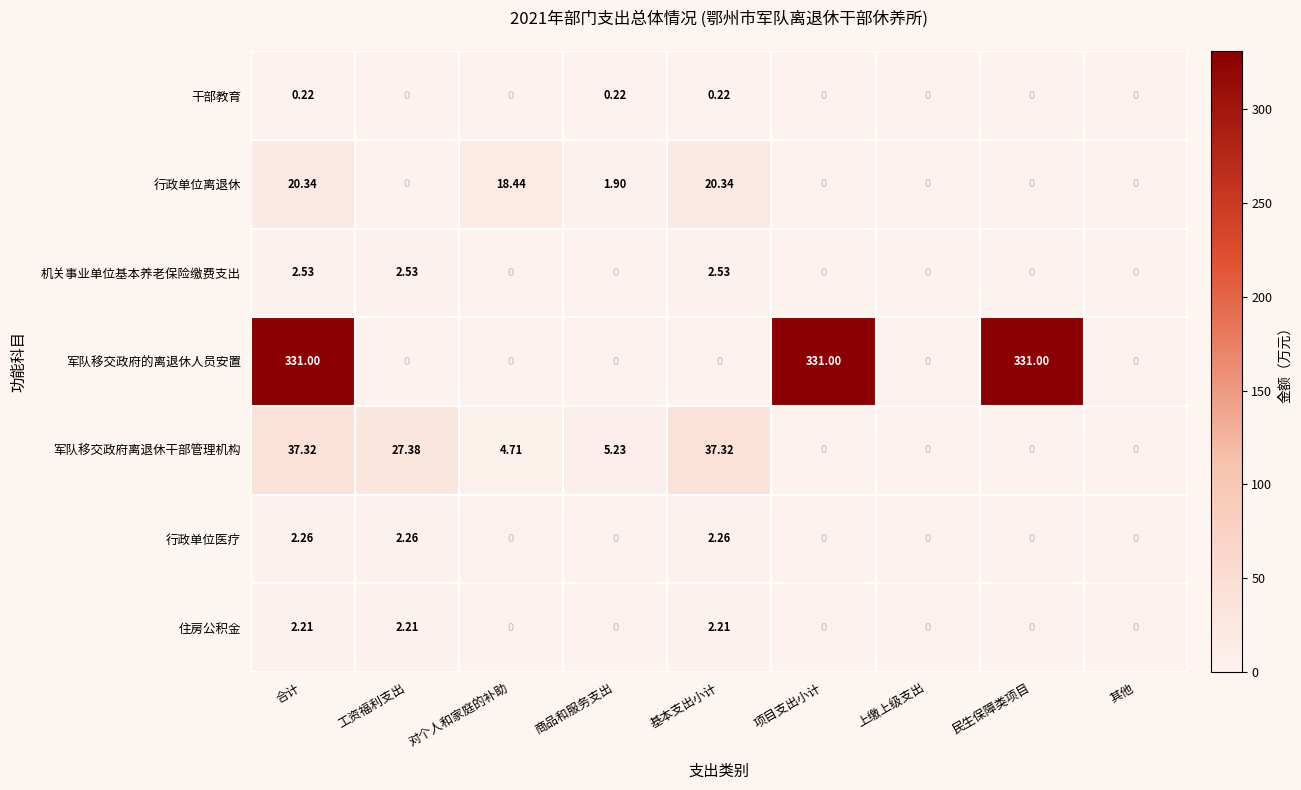

Which series has the largest range (max minus min)?

军队移交政府的离退休人员安置